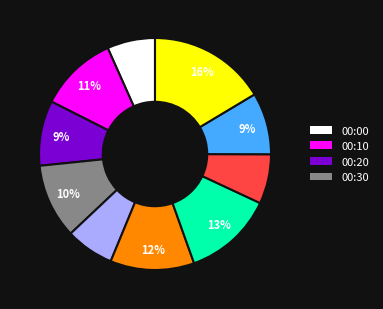

Count the number of slices in the pie.

10